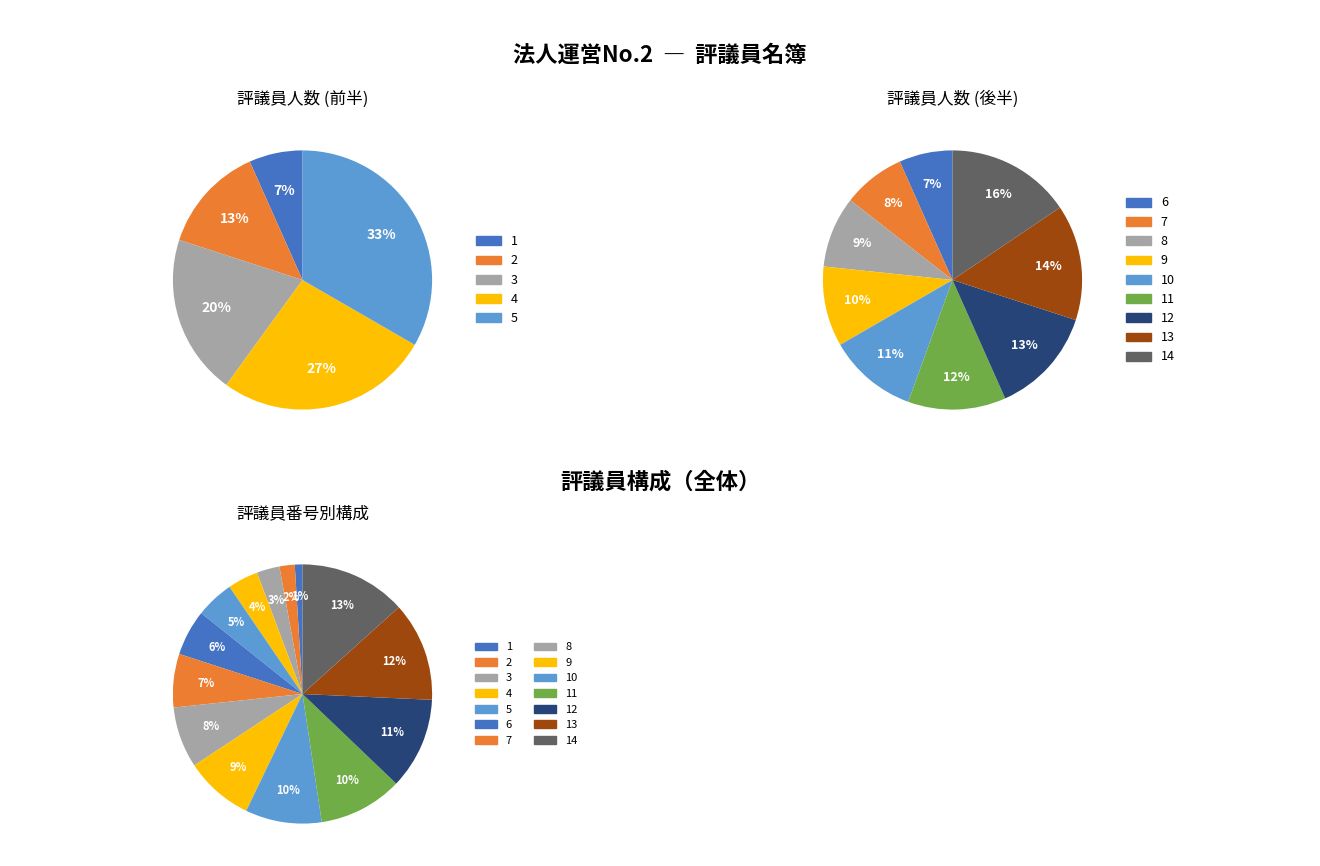

What percentage is NOT represented by 2?

98.1%